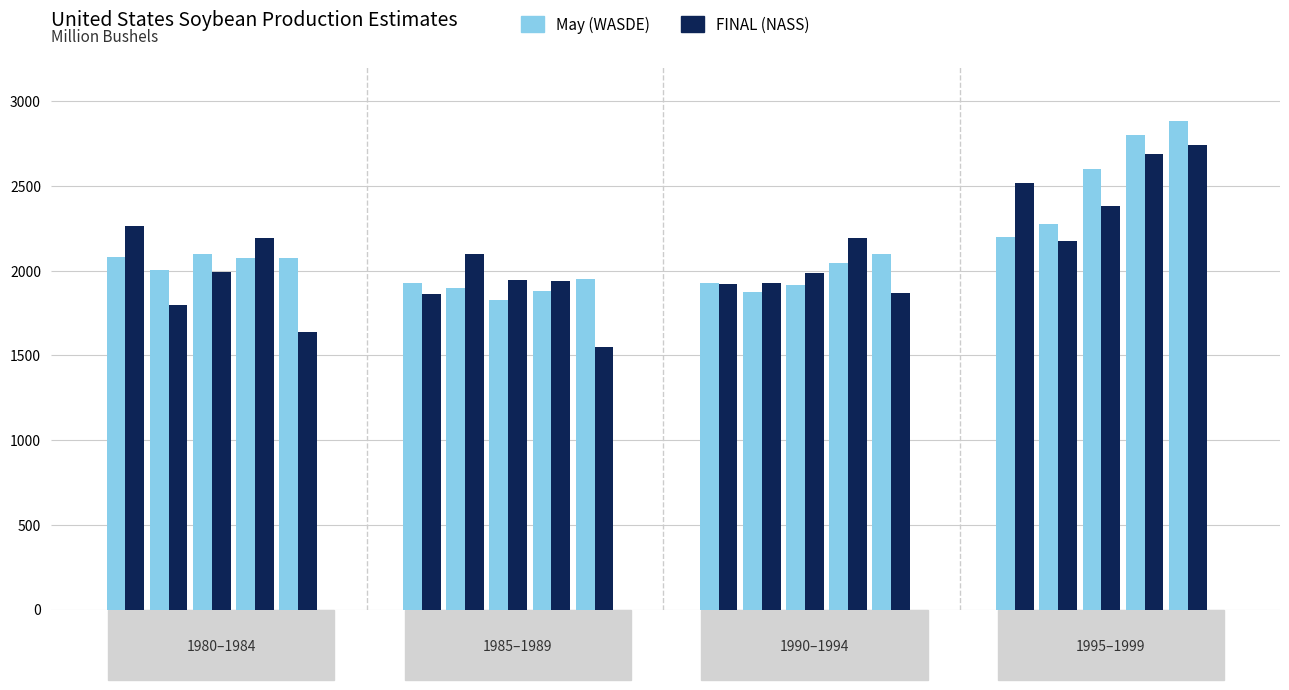

What is the sum of all May (WASDE) values?

42432.5